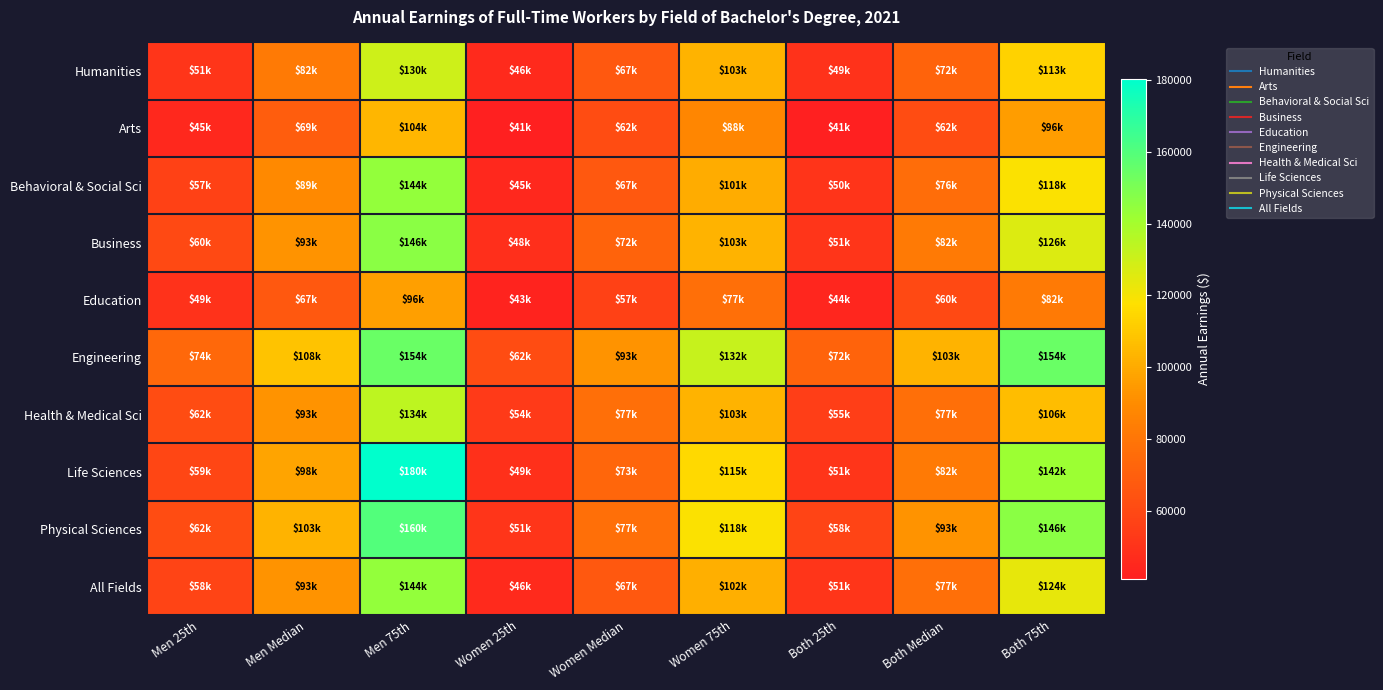

What is the spread (max minus min) of values at Both 75th?

72095.0